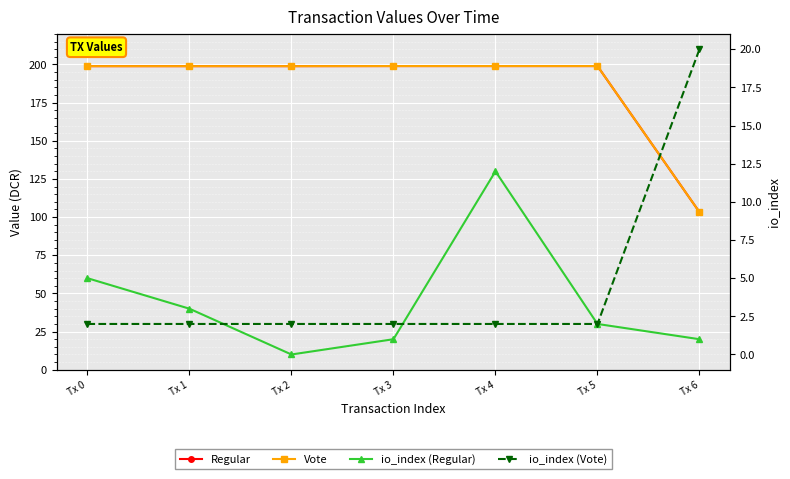

True or false: io_index (Regular) has more than 0 interior local peaks.

True